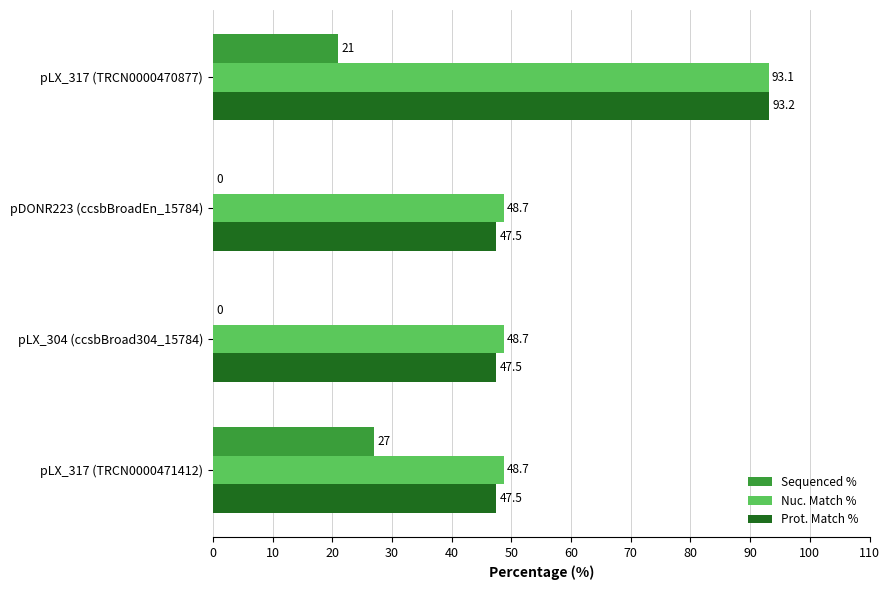

Which category has the highest value in the Prot. Match % series?

pLX_317 (TRCN0000470877)